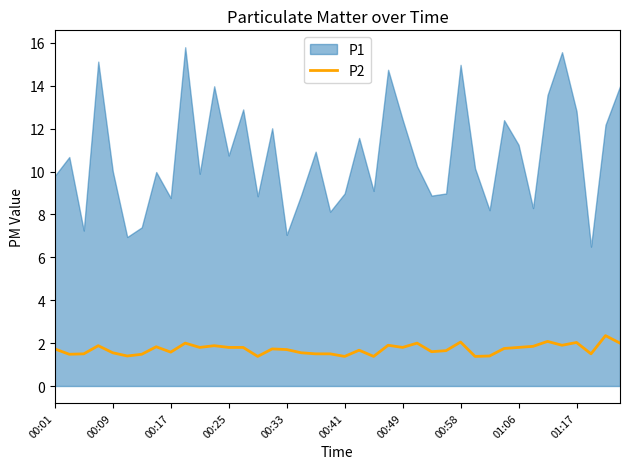

What is the highest value of the P2 series?

2.4